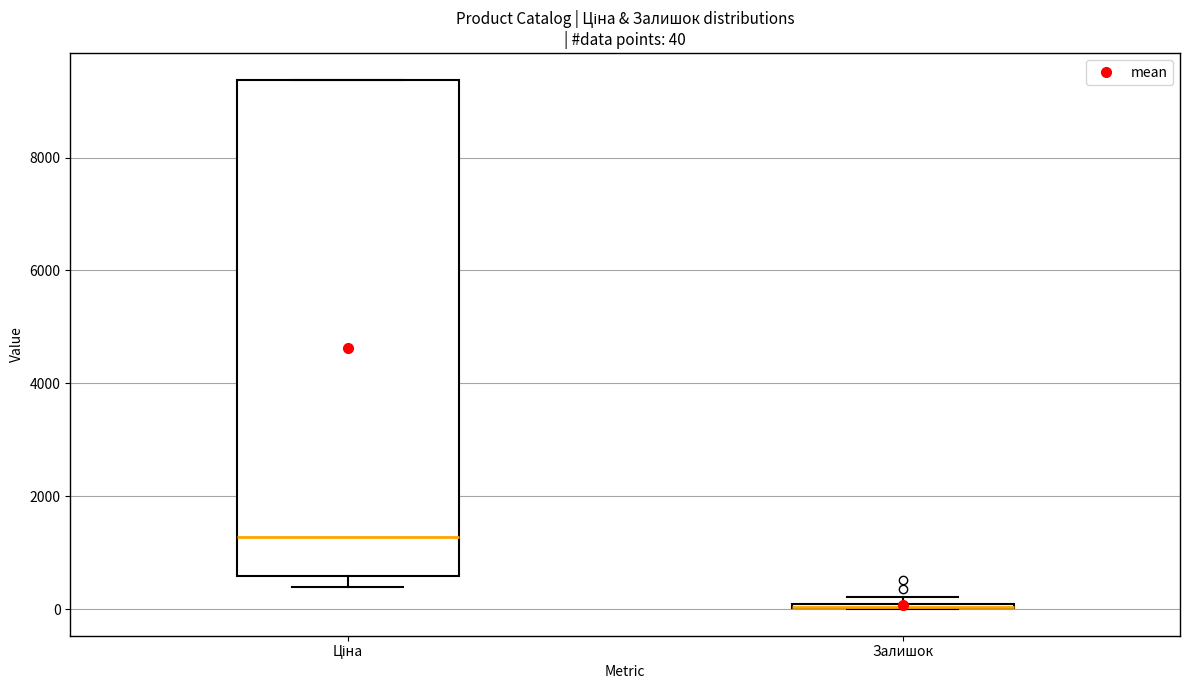

Which box is the tallest, from its lower edge to its upper edge?

Ціна